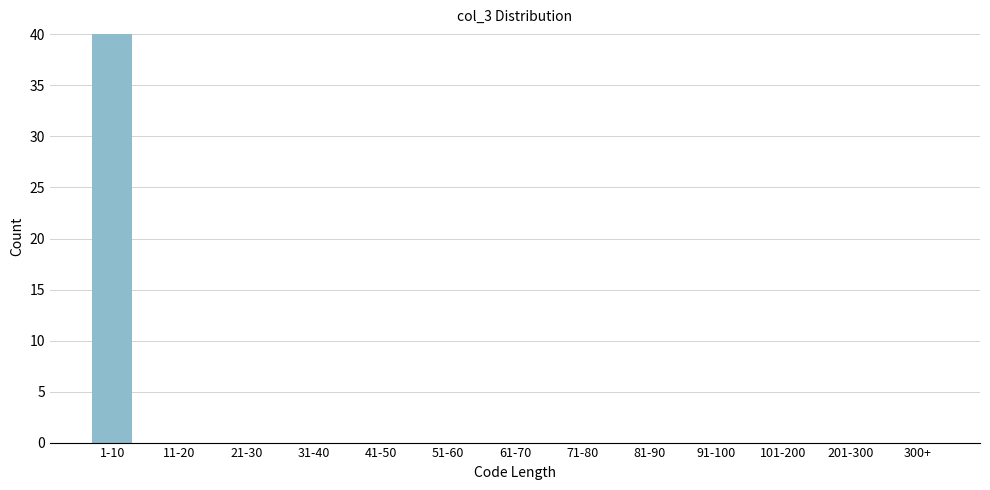

Reading left to right, list all the values displayed in this chart.

1-10=40	11-20=0	21-30=0	31-40=0	41-50=0	51-60=0	61-70=0	71-80=0	81-90=0	91-100=0	101-200=0	201-300=0	300+=0